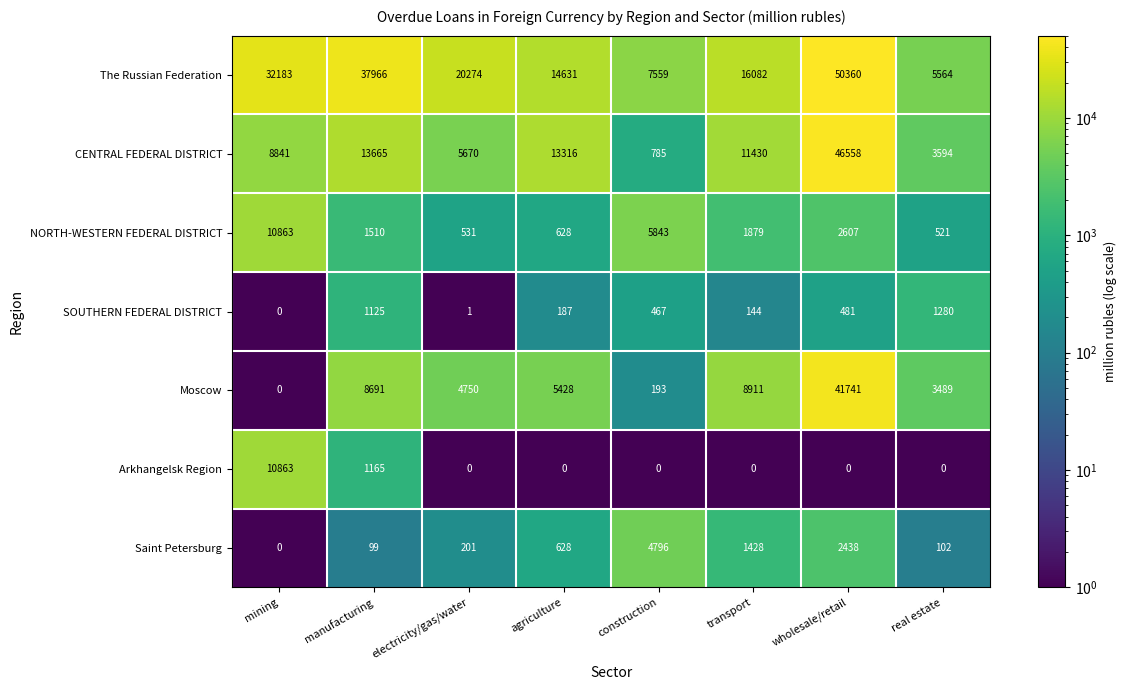

At which category is the sum across all series the highest?

wholesale/retail